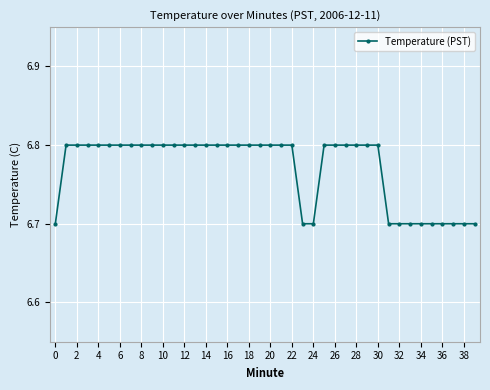

What is the value of the 20th point from the left?

6.8